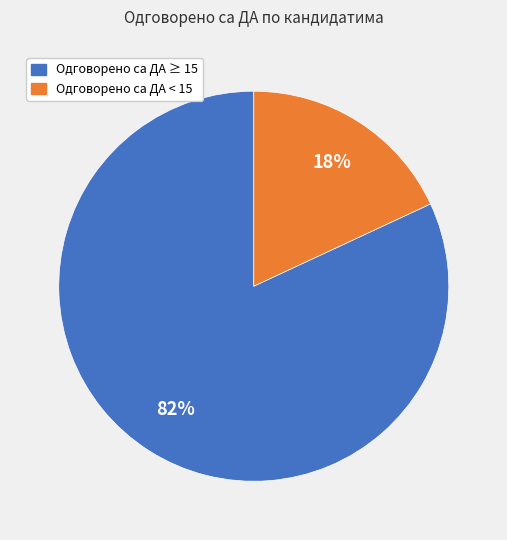

The Одговорено са ДА ≥ 15 slice represents 87% of the pie. True or false?

False